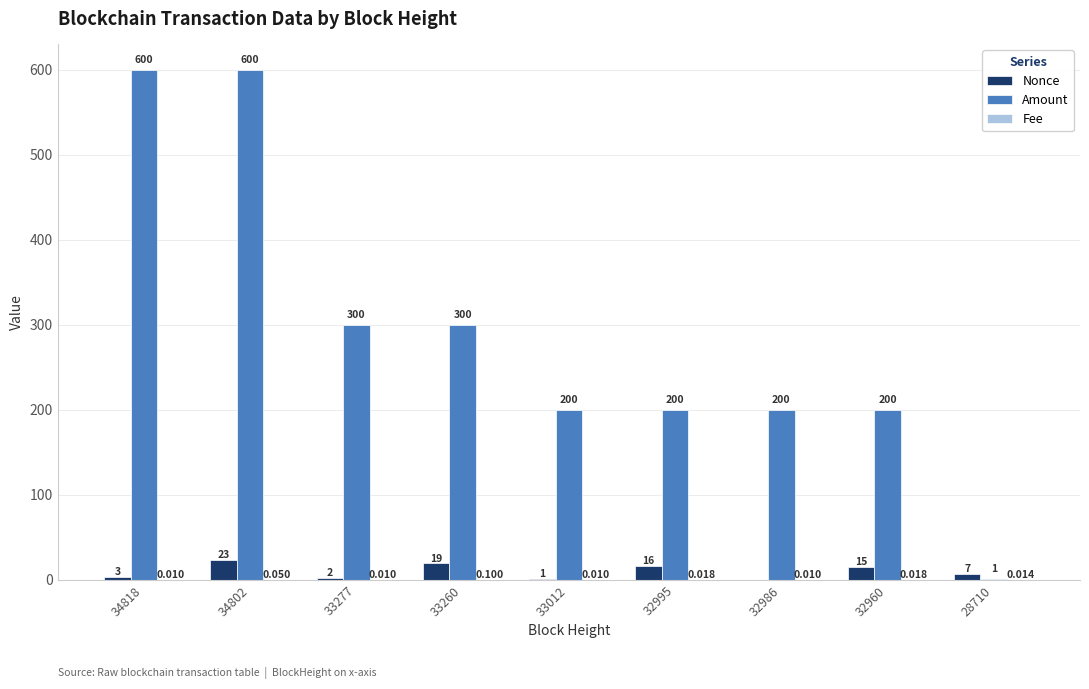

Which series has the largest total across all categories?

Amount